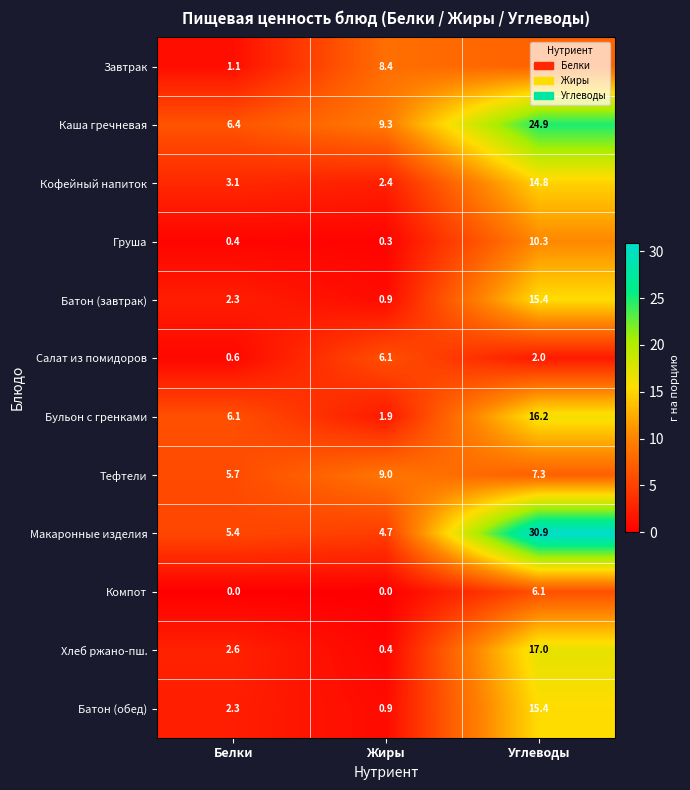

Which category has the highest value in the Батон (завтрак) series?

Углеводы